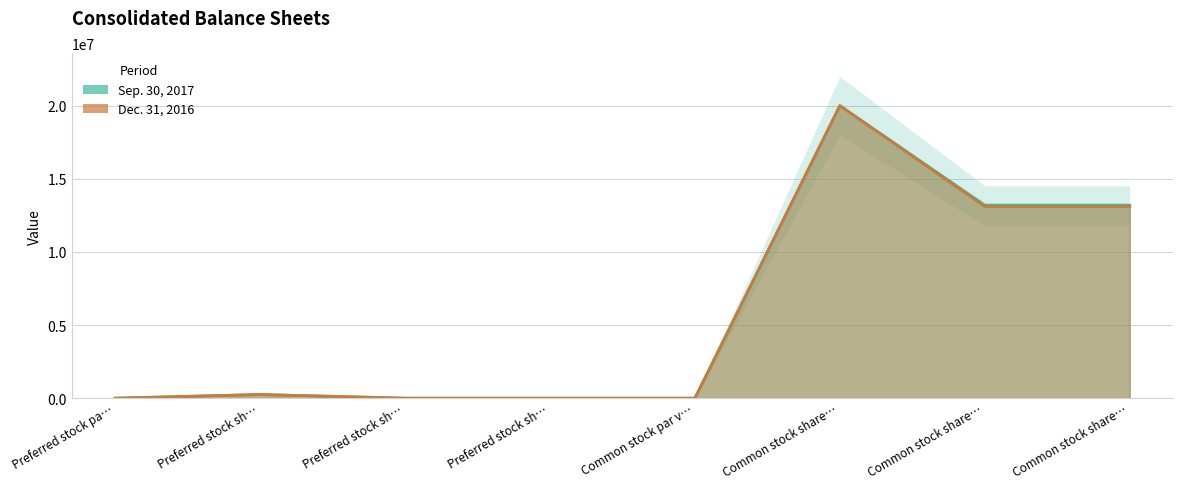

At which label does Sep. 30, 2017 first exceed 250000?

Common stock share…